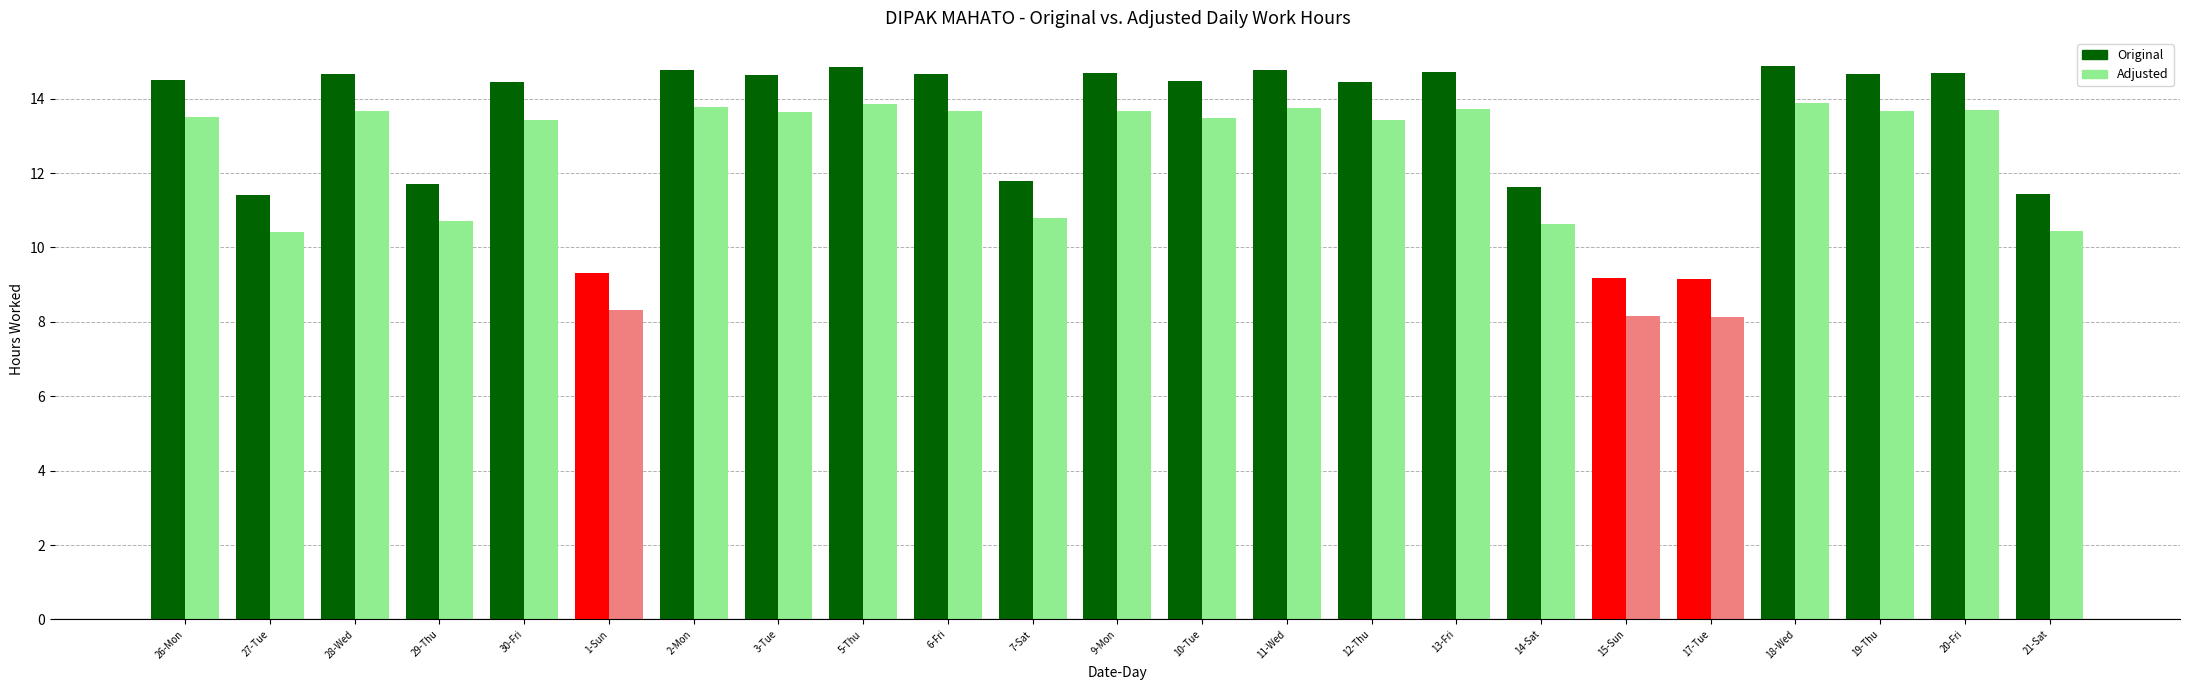

Rank the series at 19-Thu from highest to lowest value.

Original, Adjusted